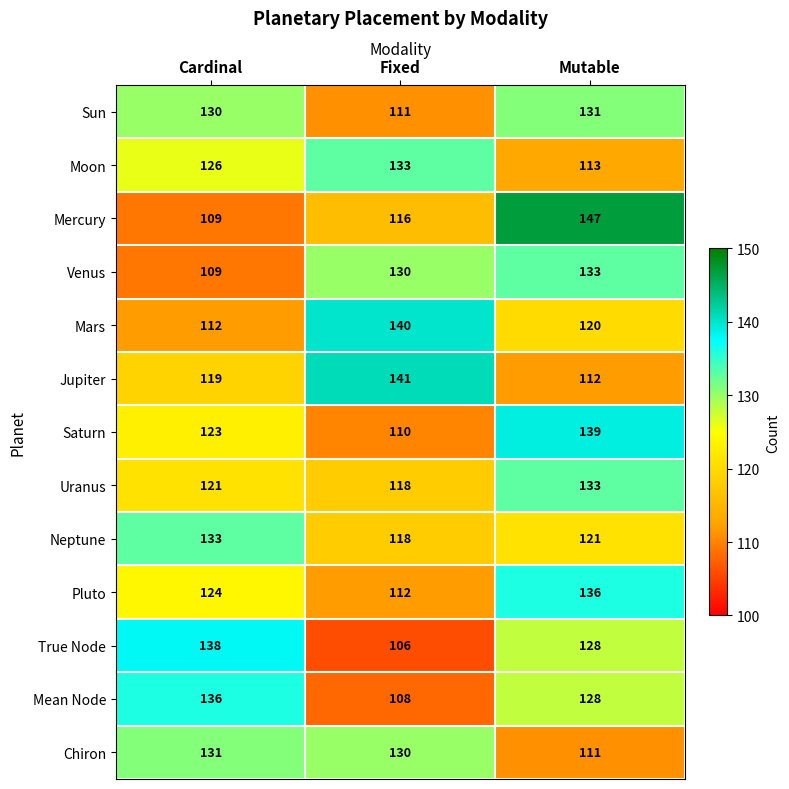

The Sun series shows 185 at Cardinal. True or false?

False